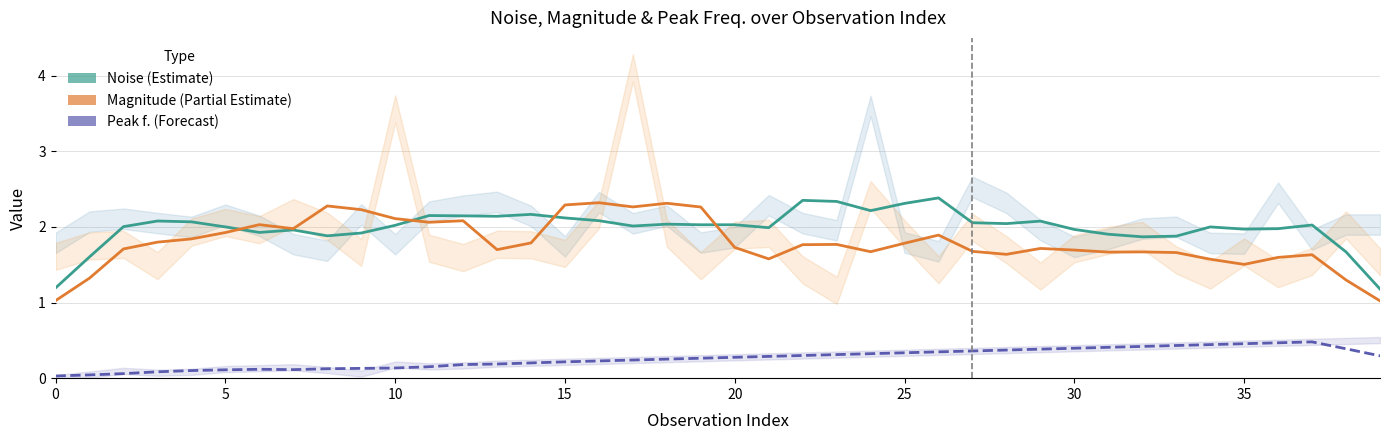

Does the chart have visible grid lines?

Yes